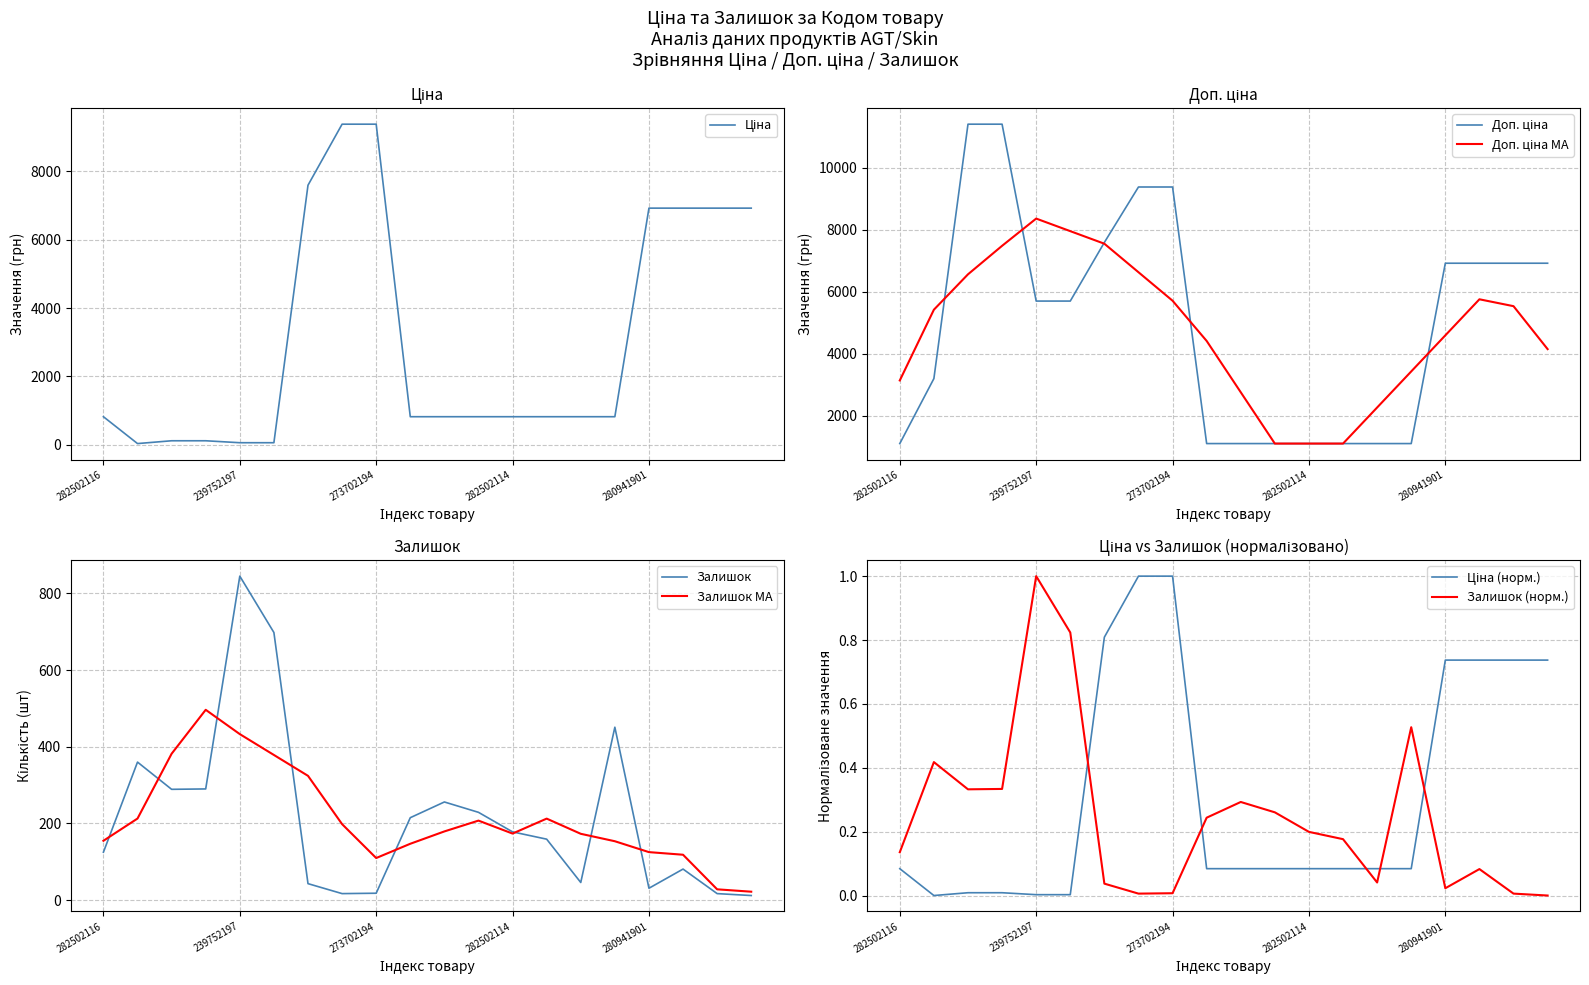

What is the sum of the Доп. ціна values at 282502110 and 282502114?

2218.3